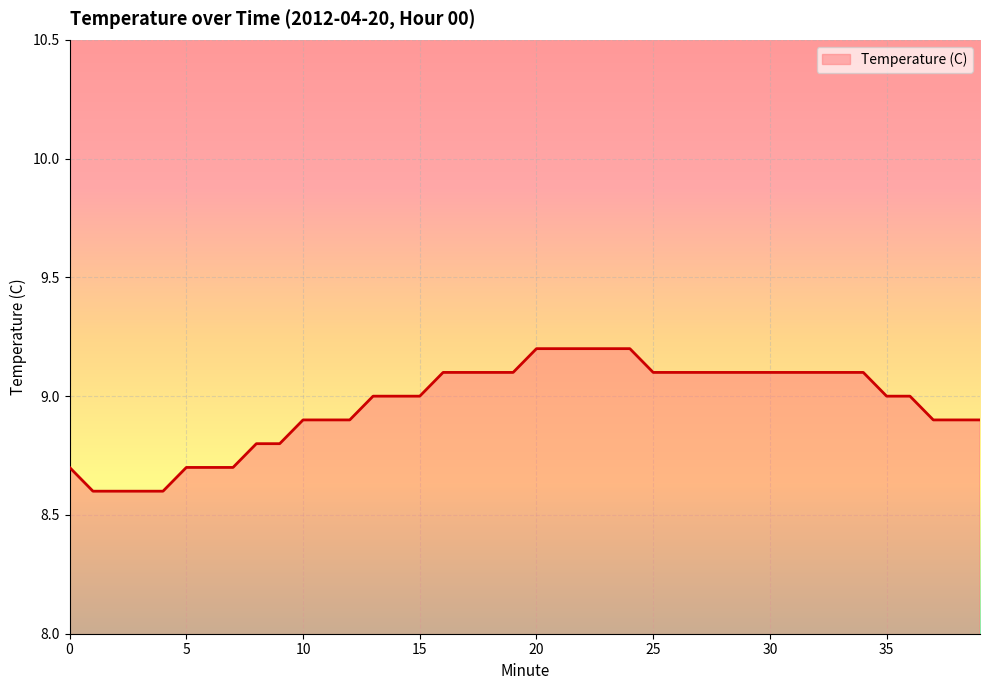

What is the maximum value shown in the chart?

9.2